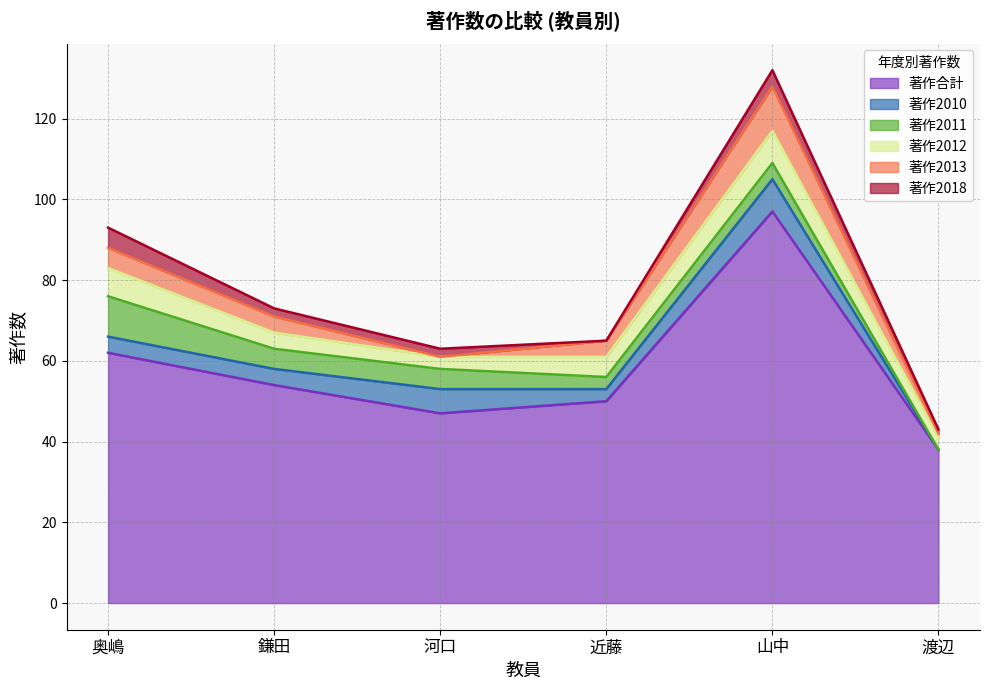

What is the label of the 1st point from the left?

奥嶋